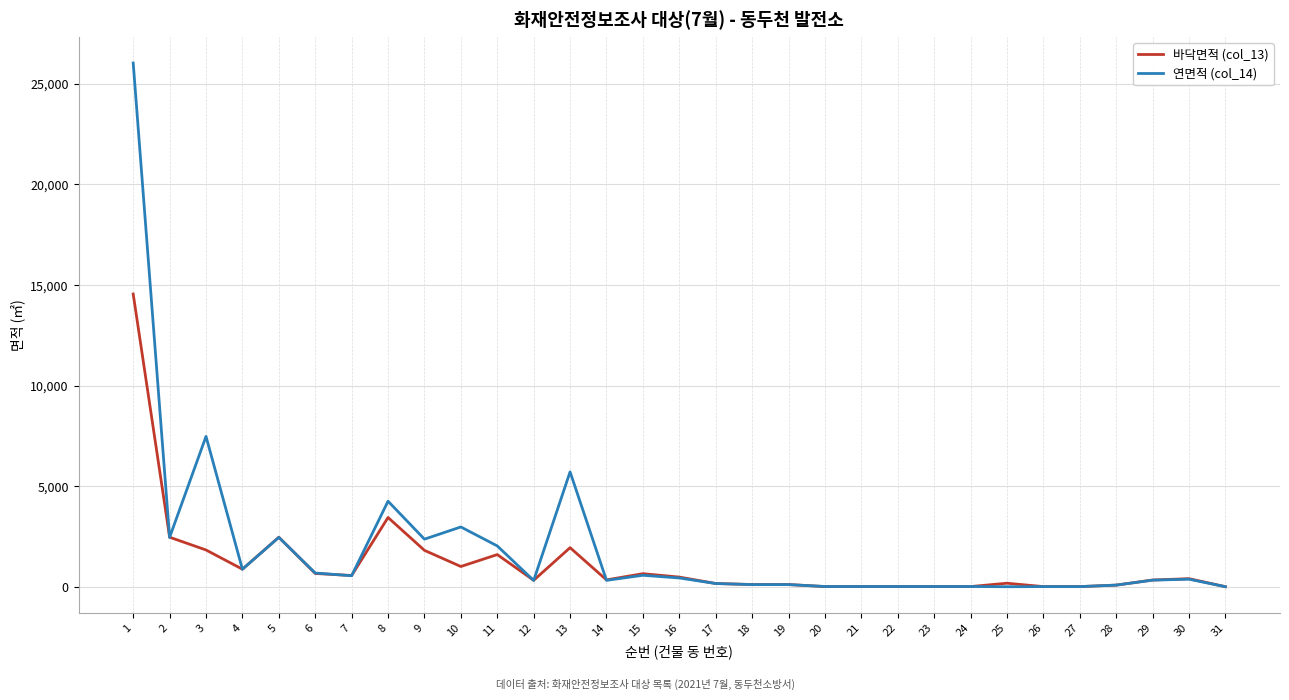

List the series in order of their peak value, highest first.

연면적 (col_14), 바닥면적 (col_13)